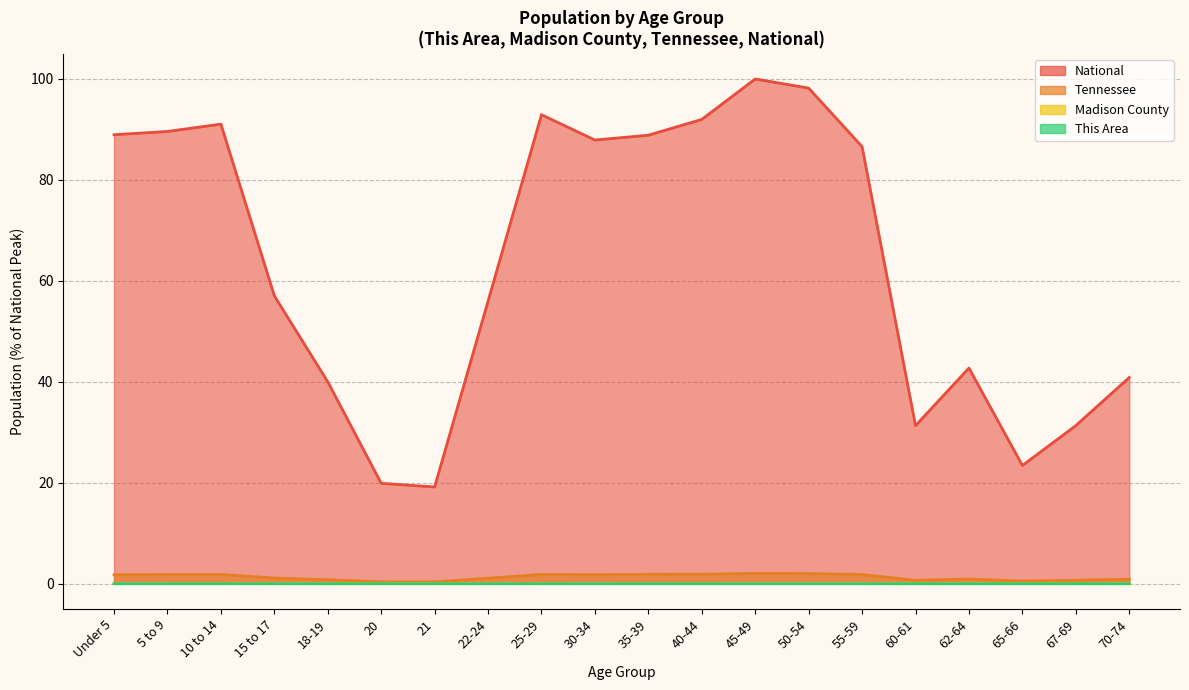

Which series has the largest total across all categories?

National